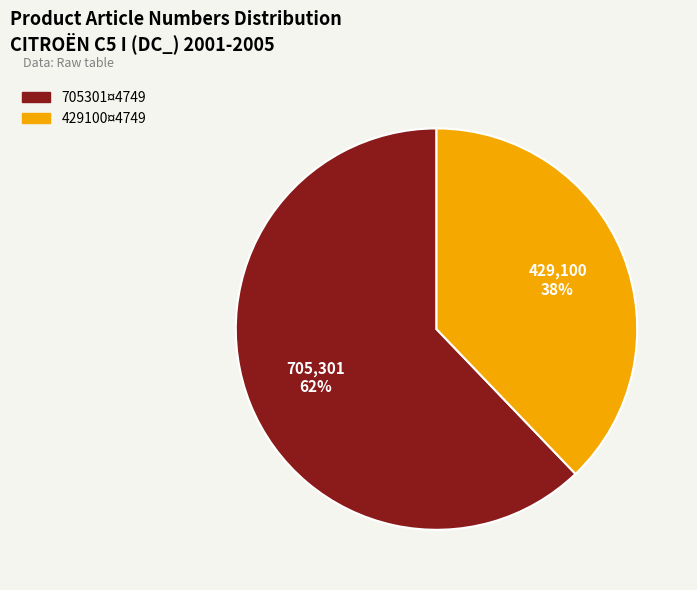

Combined, do 429100¤4749 and 705301¤4749 account for over 50%?

Yes